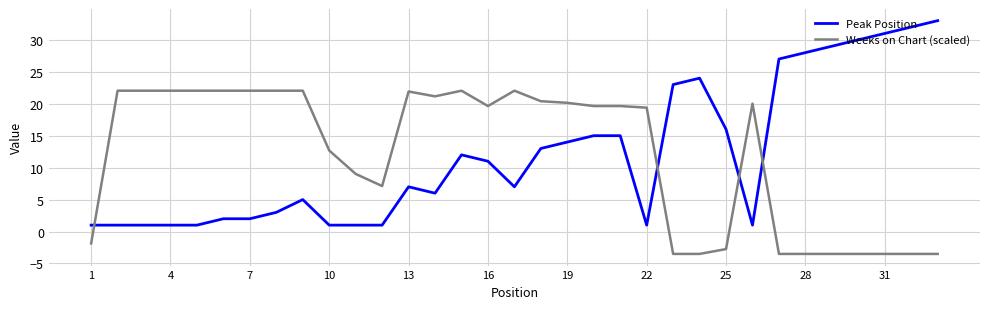

What is the minimum value shown in the chart?

-3.5